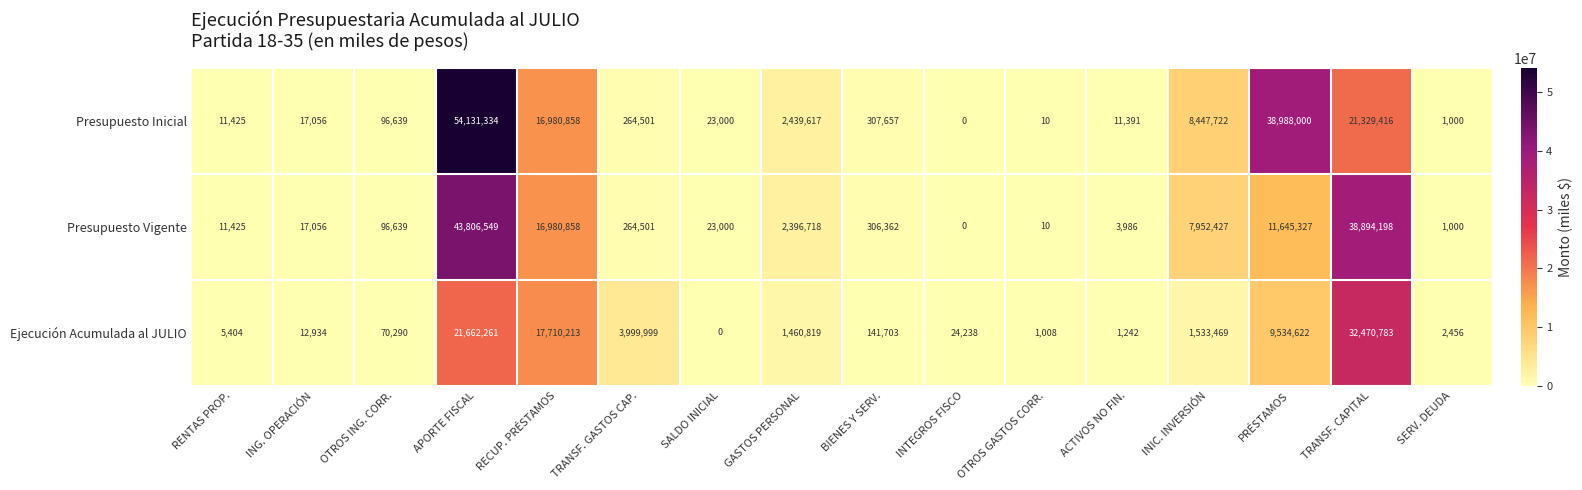

At which category is the sum across all series the highest?

APORTE FISCAL